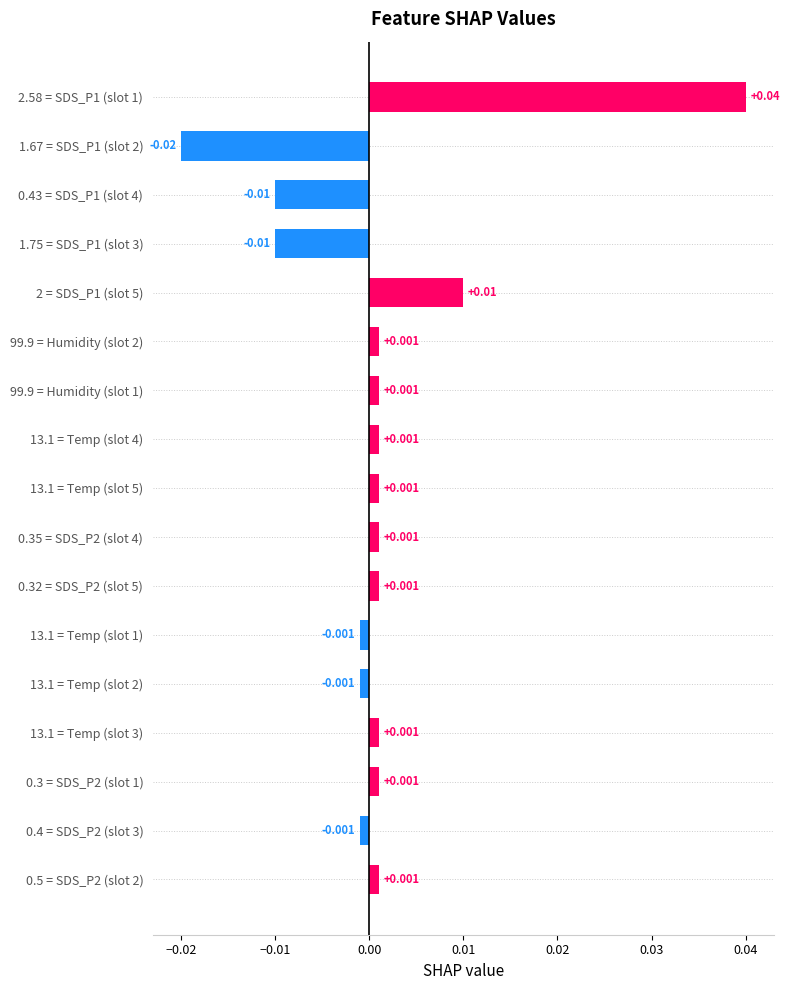

Count the number of values greater than 0.

11